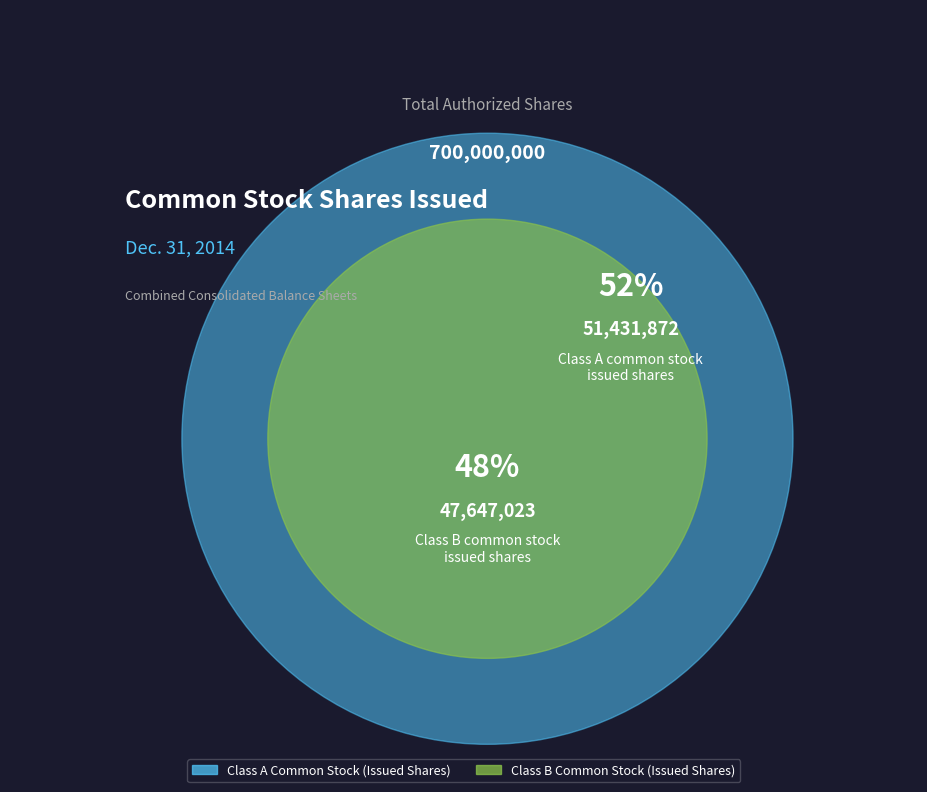

Count the number of slices in the pie.

2